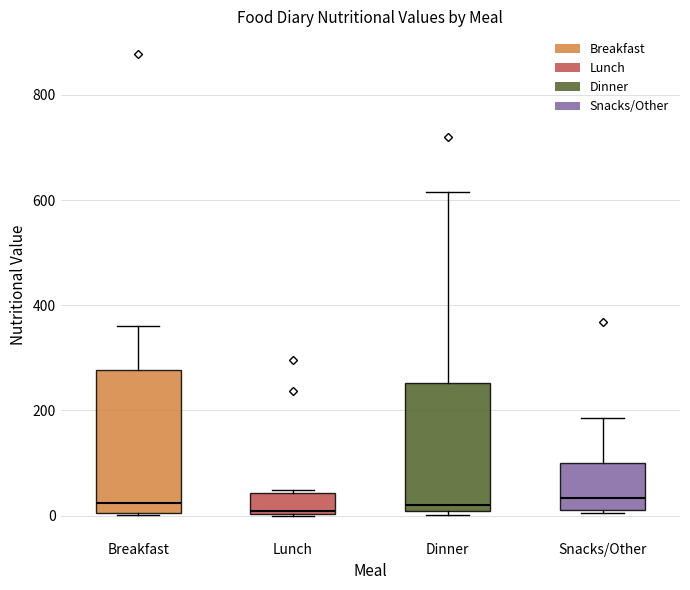

Comparing the boxes themselves (not the whiskers), which one is the tallest?

Breakfast